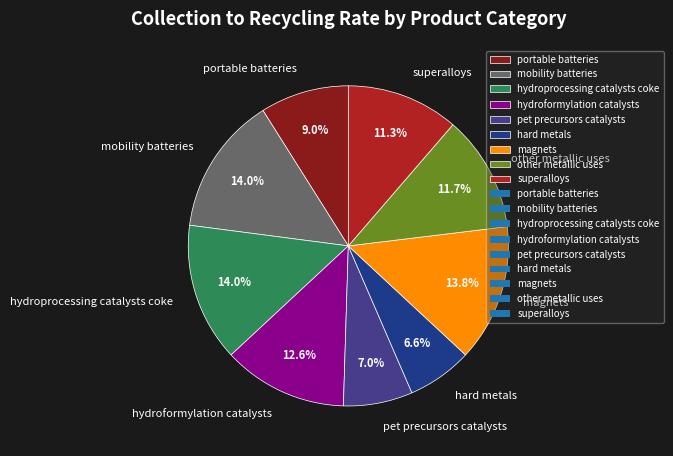

Does any single category account for the majority?

No